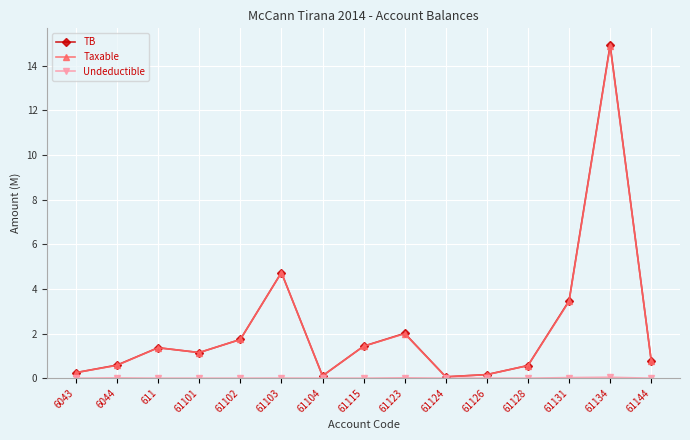

True or false: Taxable has more than 1 points higher than both neighbors.

True